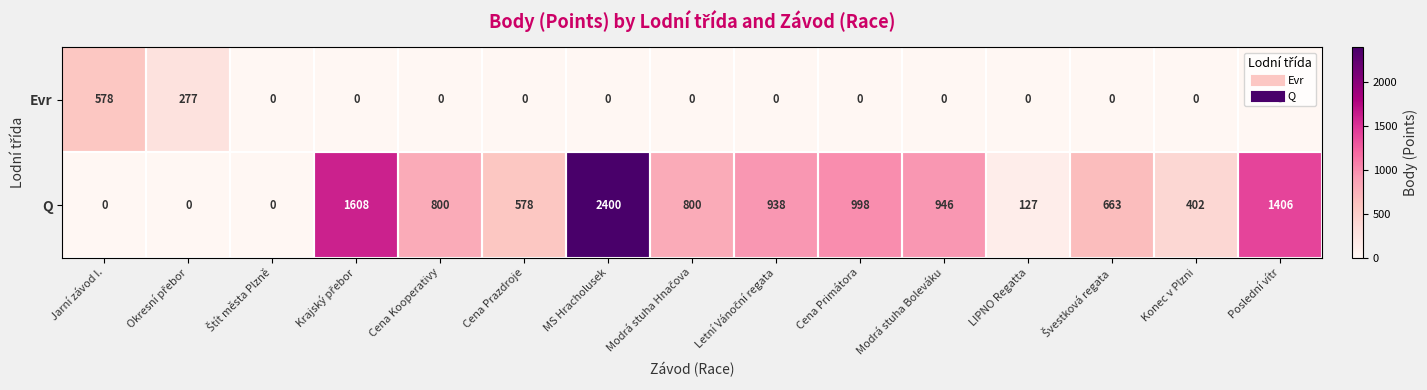

Between Cena Prazdroje and Modrá stuha Boleváku, which series saw the biggest shift?

Q